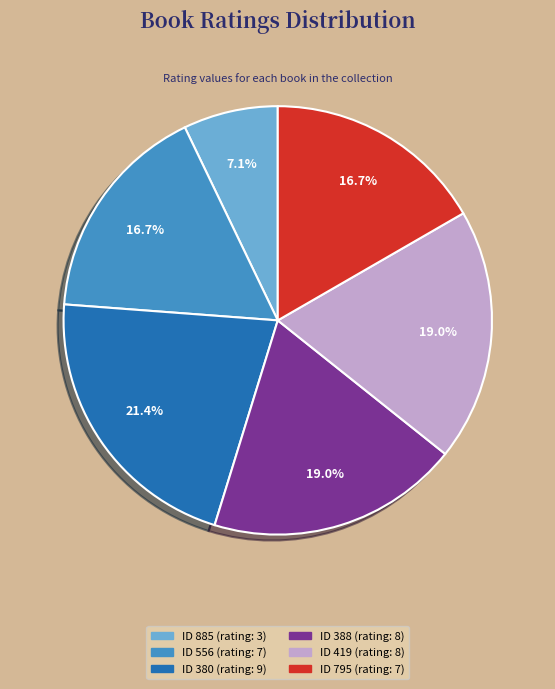

Does any single category account for the majority?

No